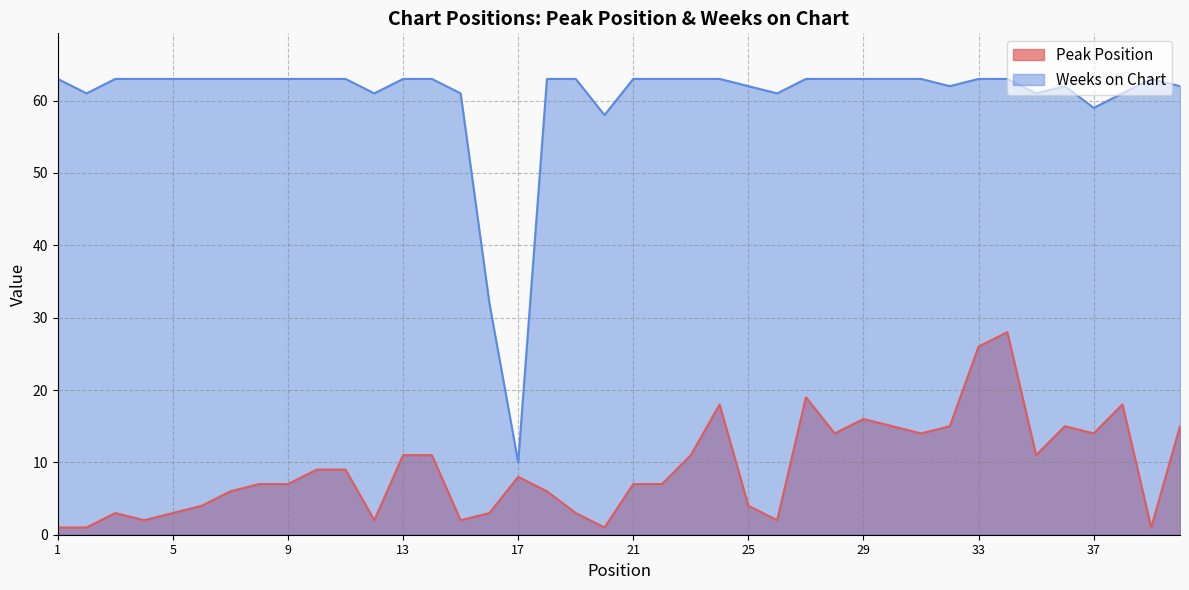

Is it true that Weeks on Chart equals 59 at 37?

True